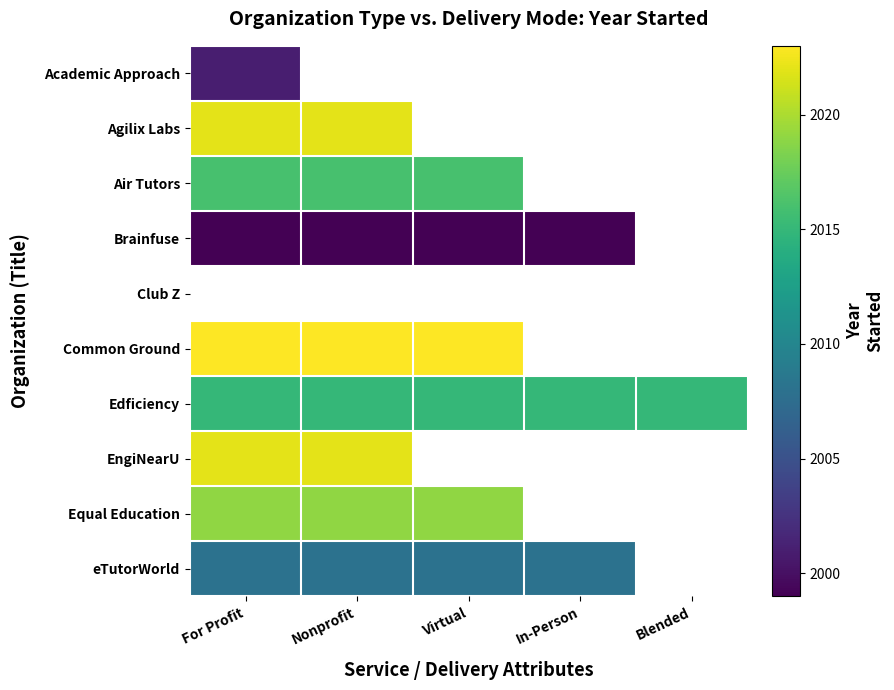

What is the highest value of the Agilix Labs series?

2022.0